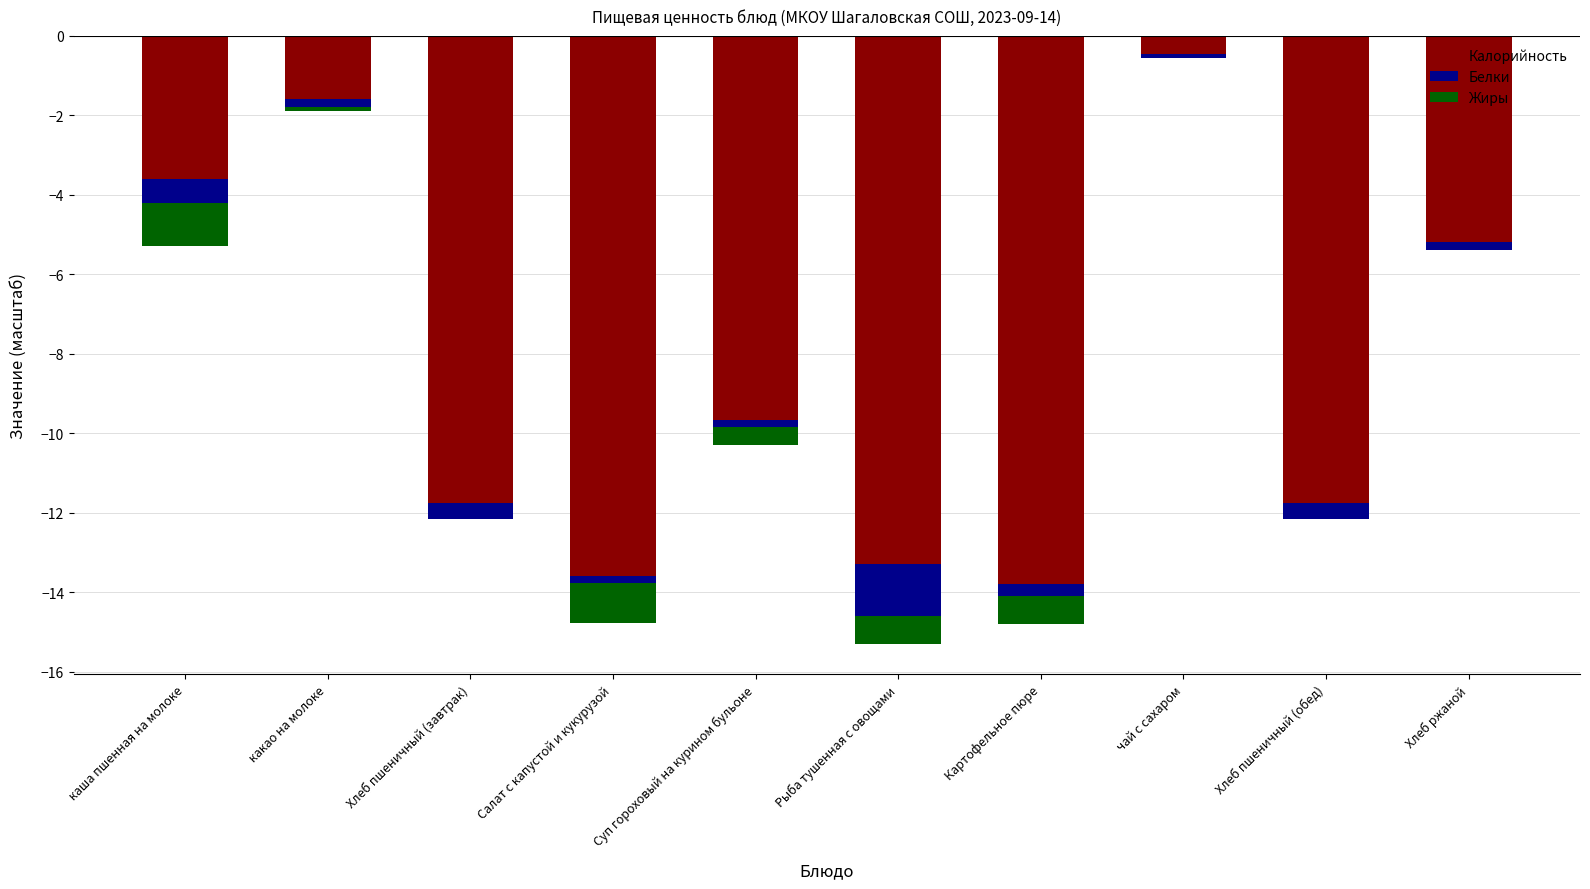

What is the difference between the highest and lowest values at каша пшенная на молоке?

3.0